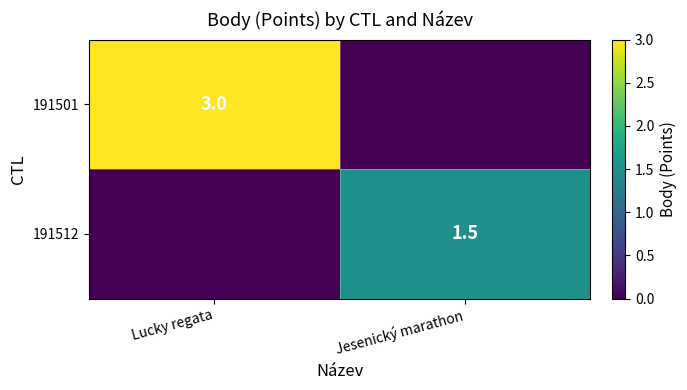

The 191501 series shows 3.0 at Lucky regata. True or false?

True